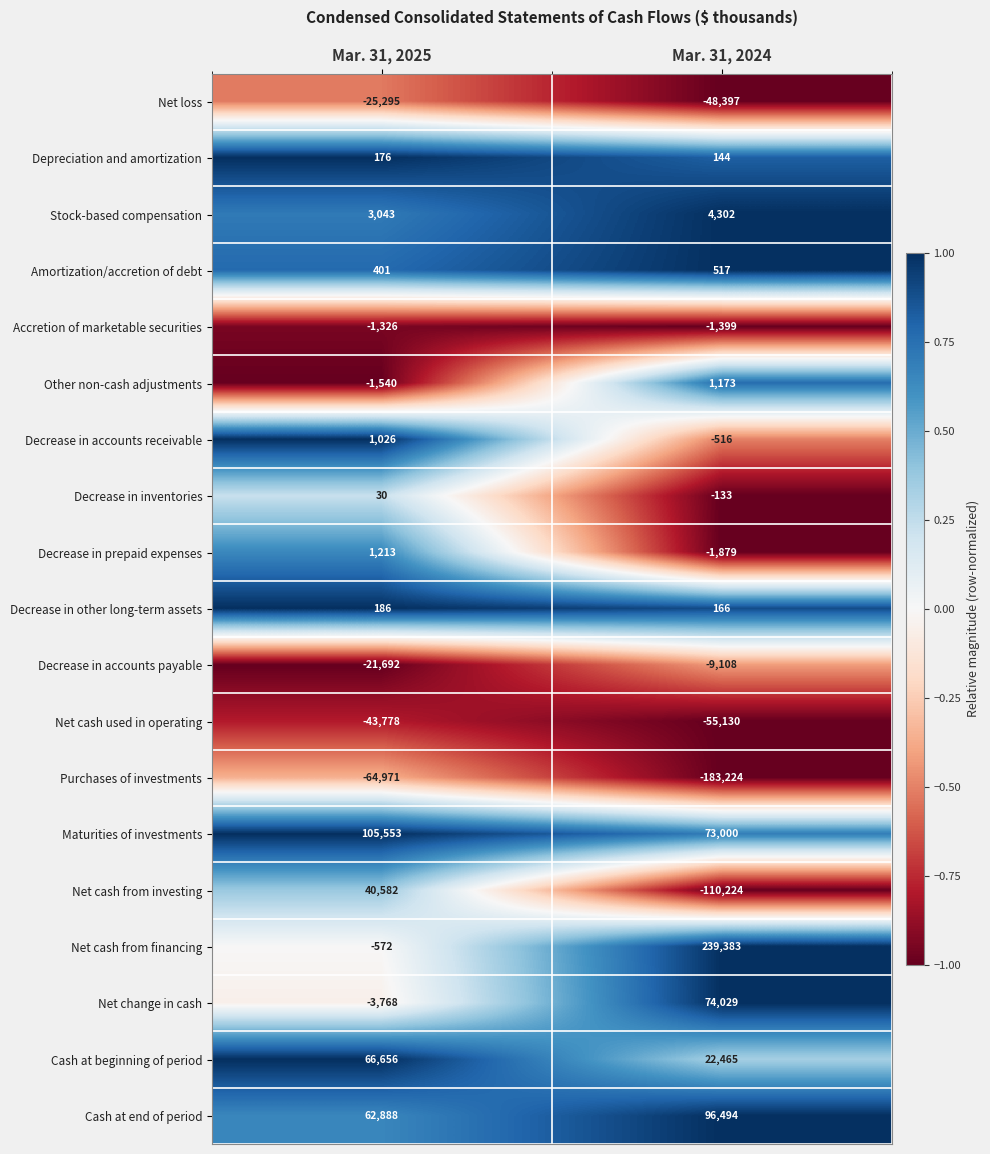

At which label does Net cash from financing reach its minimum?

Mar. 31, 2025